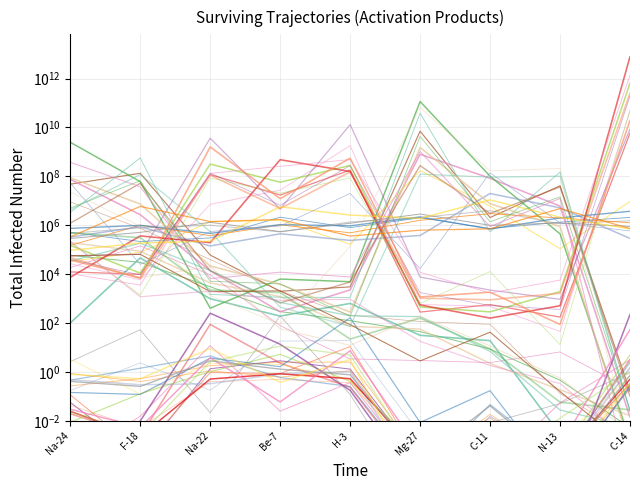

What is the label of the 6th point from the left?

Mg-27